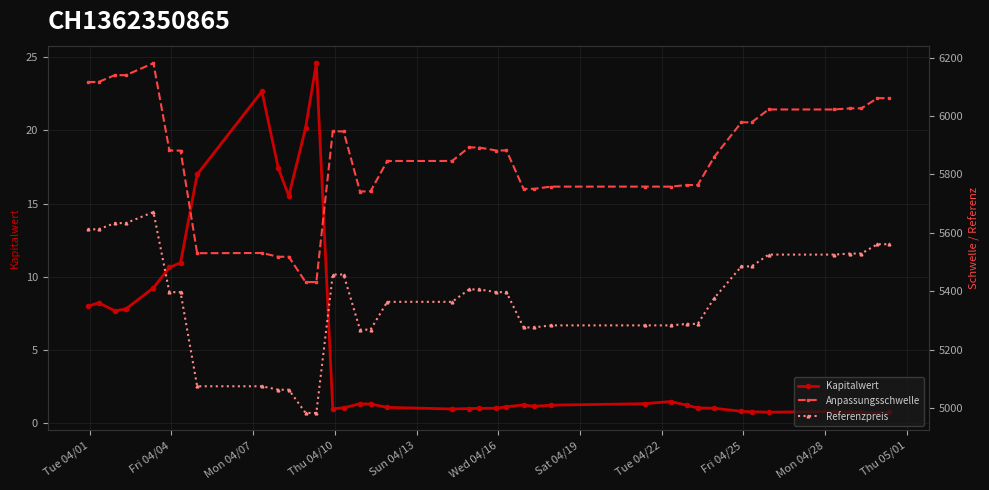

What is the difference between the maximum and second lowest values in the Anpassungsschwelle series?

749.9